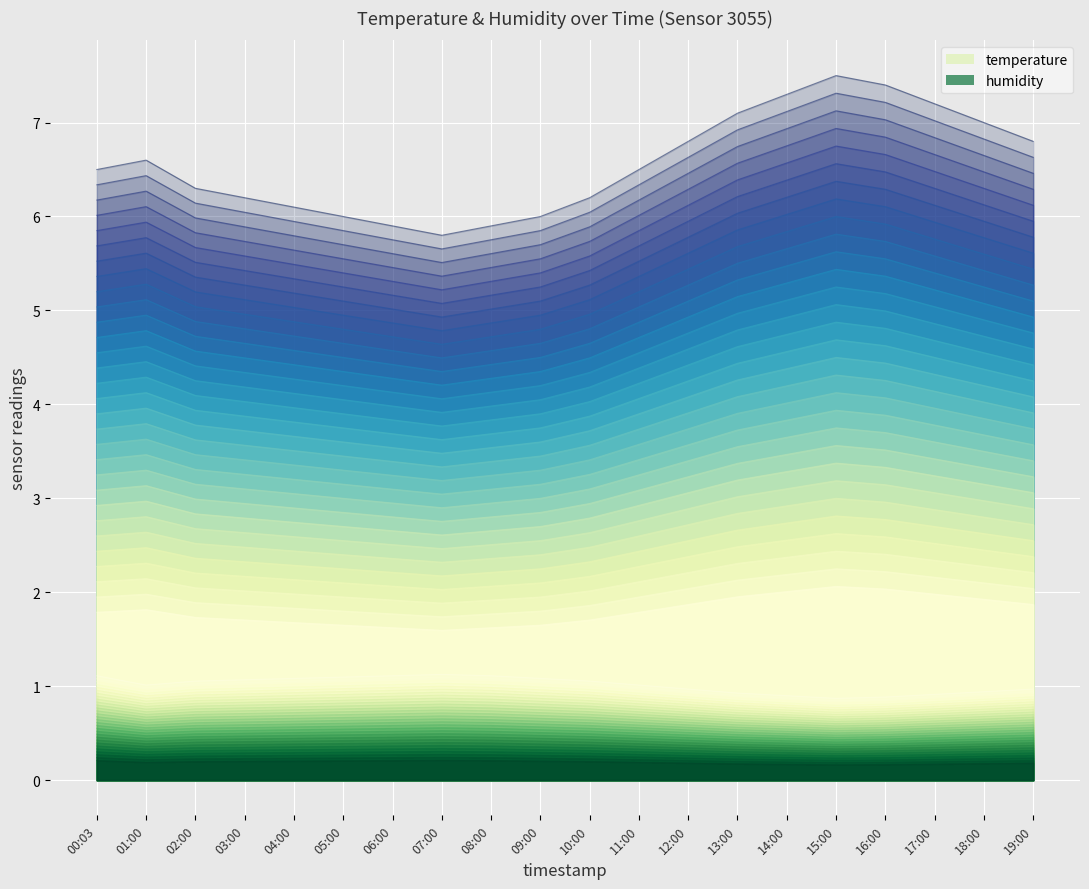

What is the difference between the temperature values at 17:00 and 04:00?

0.8